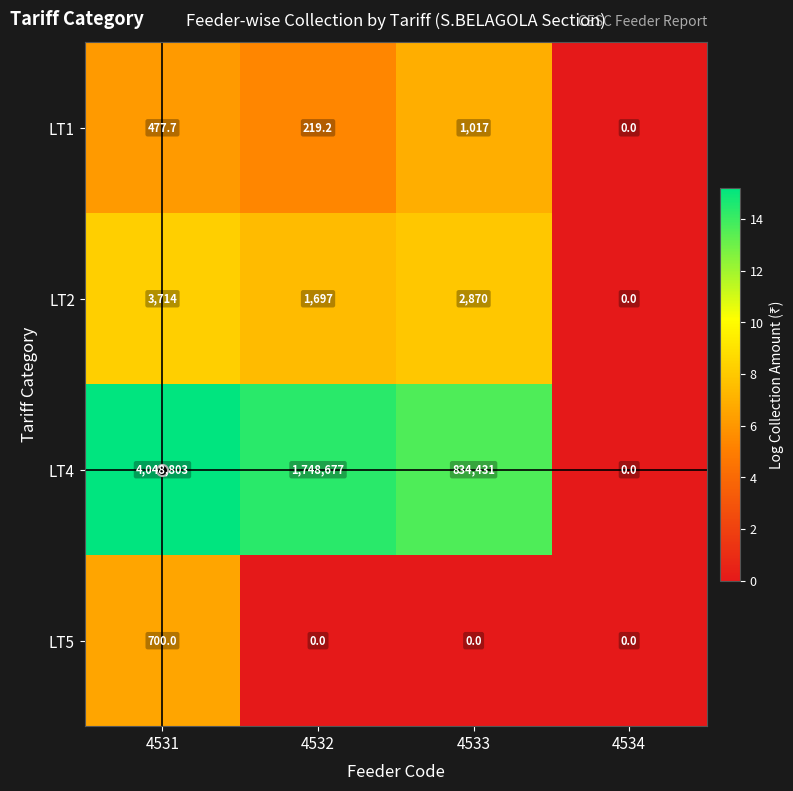

At which category is the sum across all series the highest?

4531